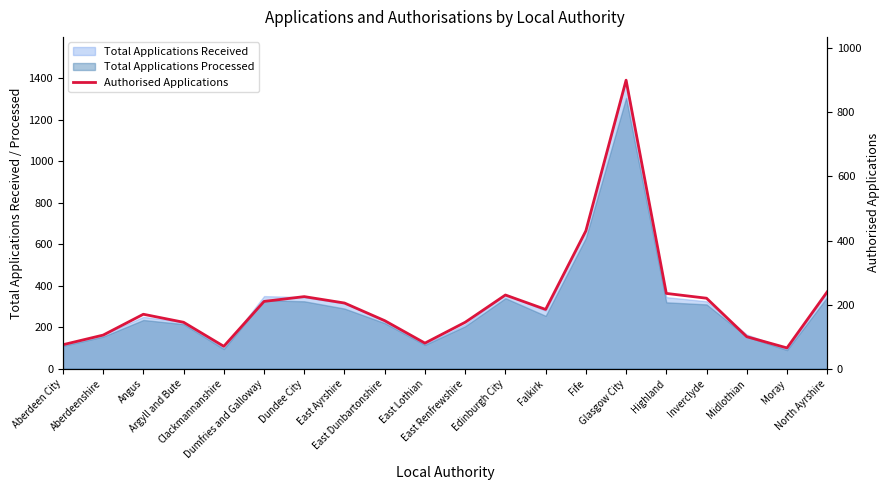

What value does the data have at Clackmannanshire, to the nearest 100?

100